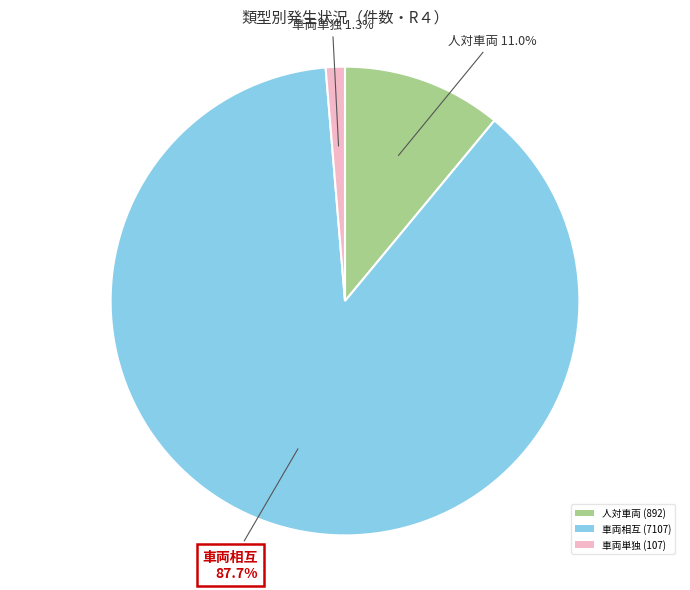

Is there any slice that represents more than half of the pie?

Yes